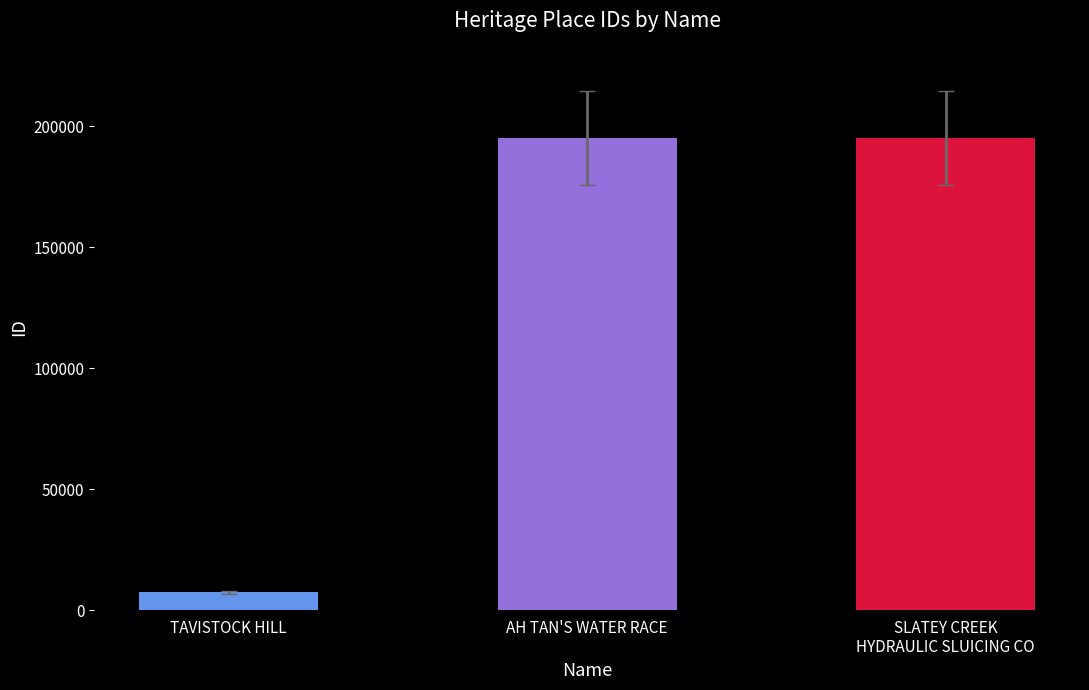

What is the difference between the values at SLATEY CREEK
HYDRAULIC SLUICING CO and AH TAN'S WATER RACE?

18